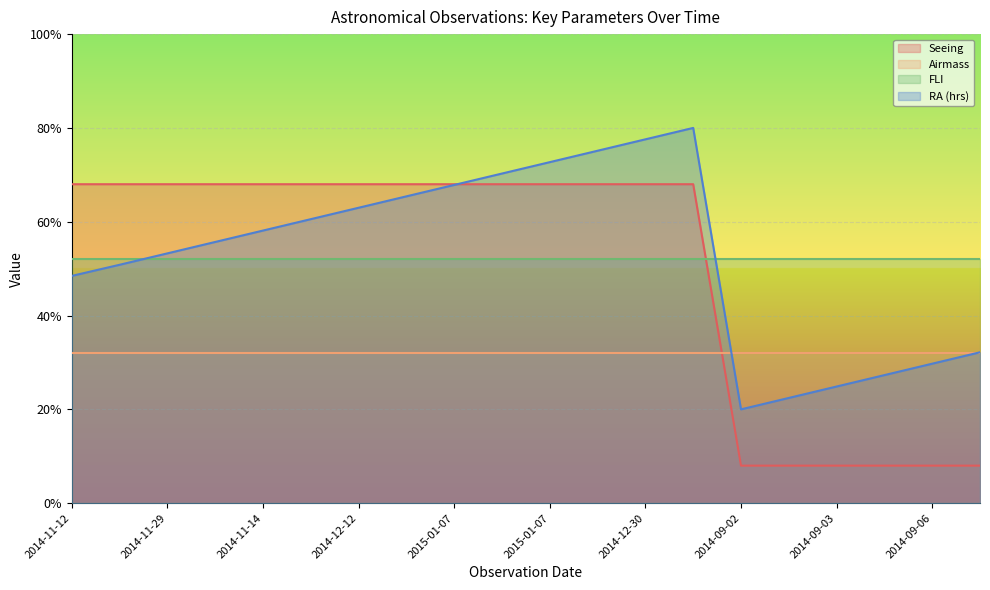

Rank the series at 2014-12-30 from lowest to highest value.

Airmass, FLI, Seeing, RA (hrs)